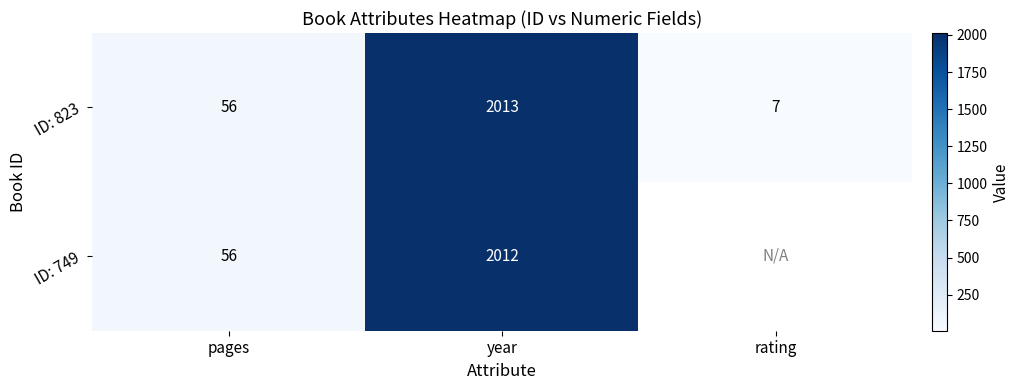

Which has a higher value, pages or year?

year